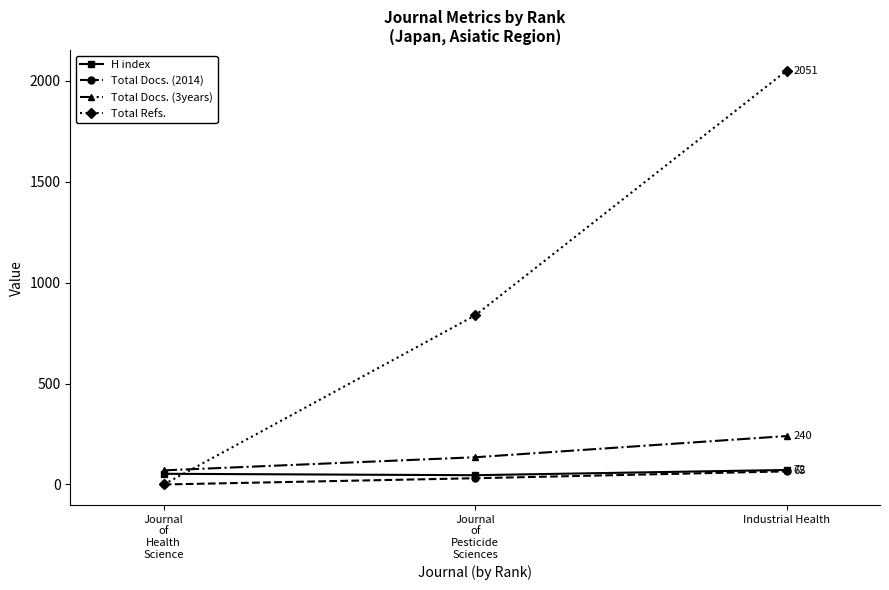

What is the label of the 1st point from the right?

Industrial Health